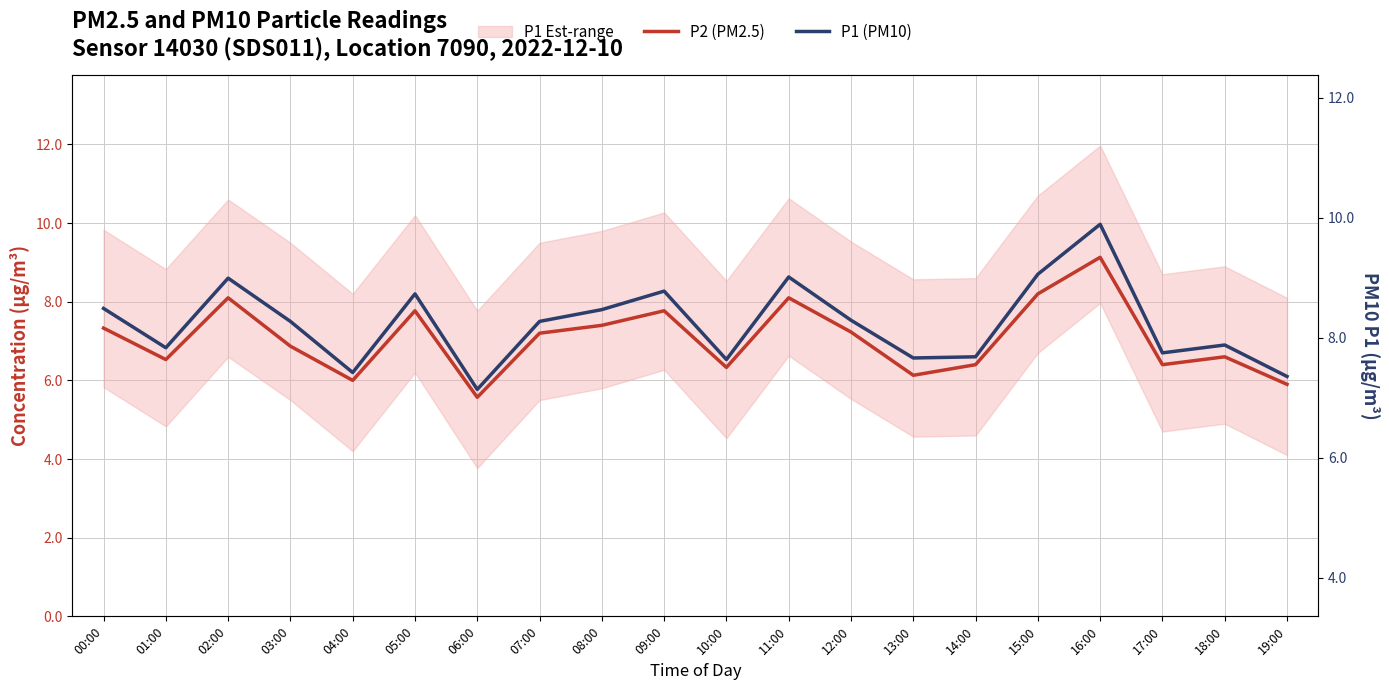

The P2 (PM2.5) series shows 7.4 at 08:00. True or false?

True